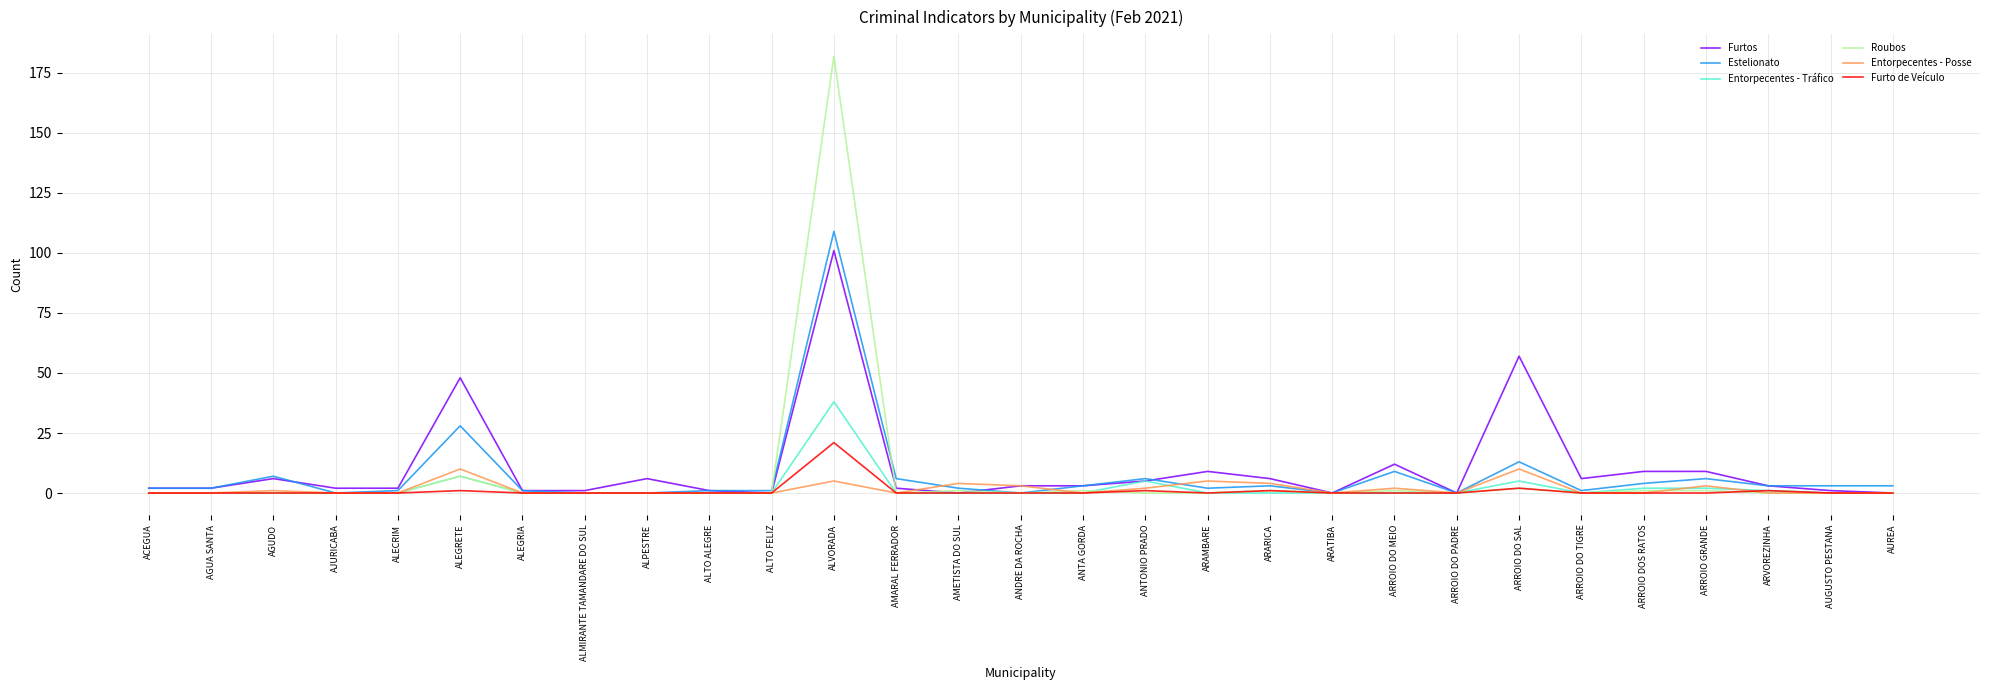

What is the greatest value displayed?

182